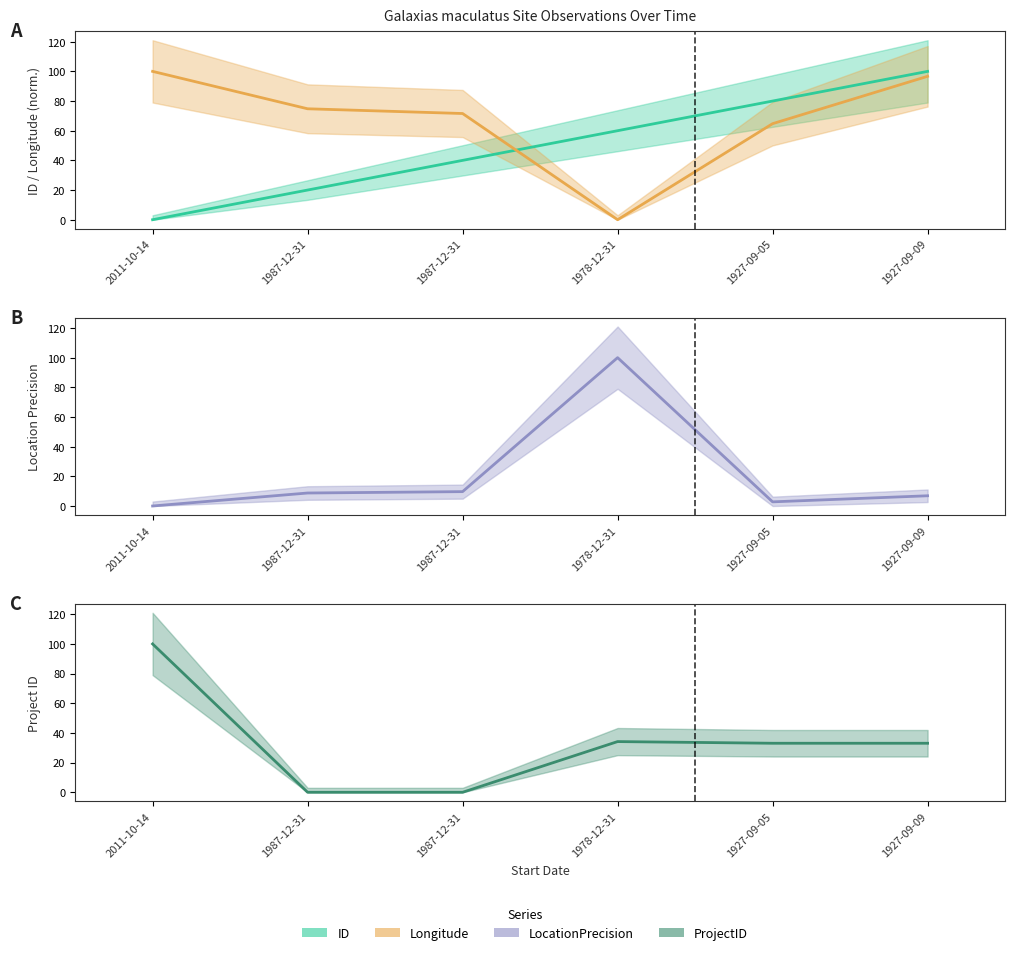

Reading right to left, what are all the values shown in this chart?

ID: 100.0	80.0	60.0	40.0	20.0	0.0
Longitude: 96.7	64.8	0.0	71.6	74.8	100.0
LocationPrecision: 6.9	2.8	100.0	9.7	8.8	0.0
ProjectID: 33.0	33.0	34.2	0.0	0.0	100.0